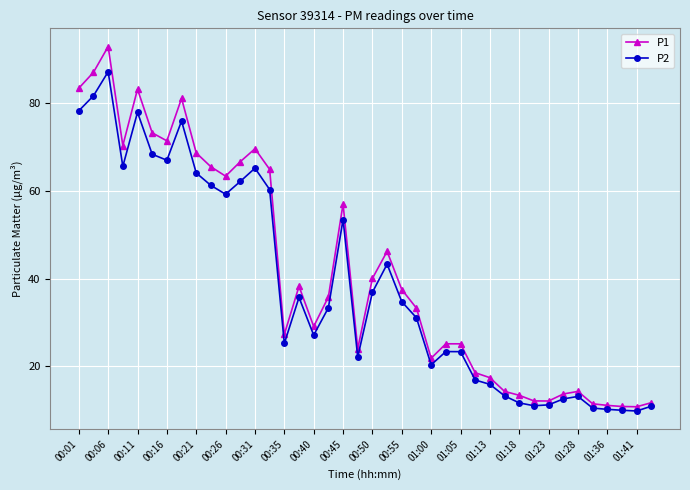

How many data points in P2 are less than 33?

20